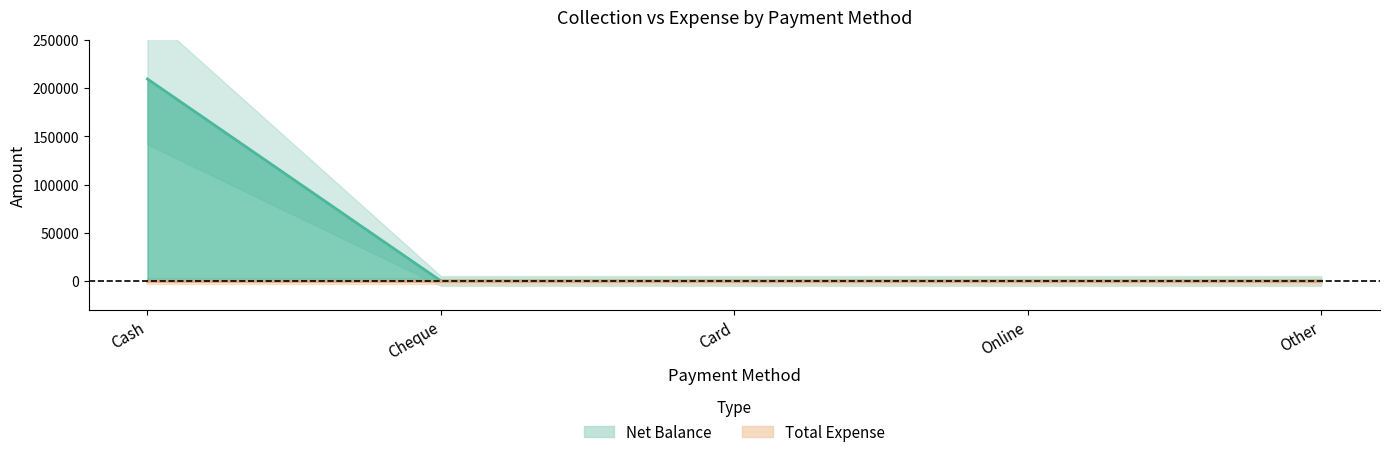

What is the average value?

41880